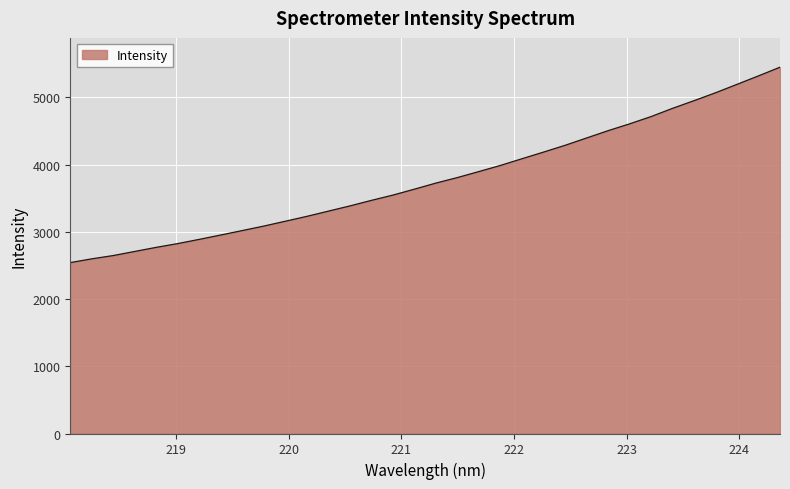

What is the minimum value shown in the chart?

2542.4